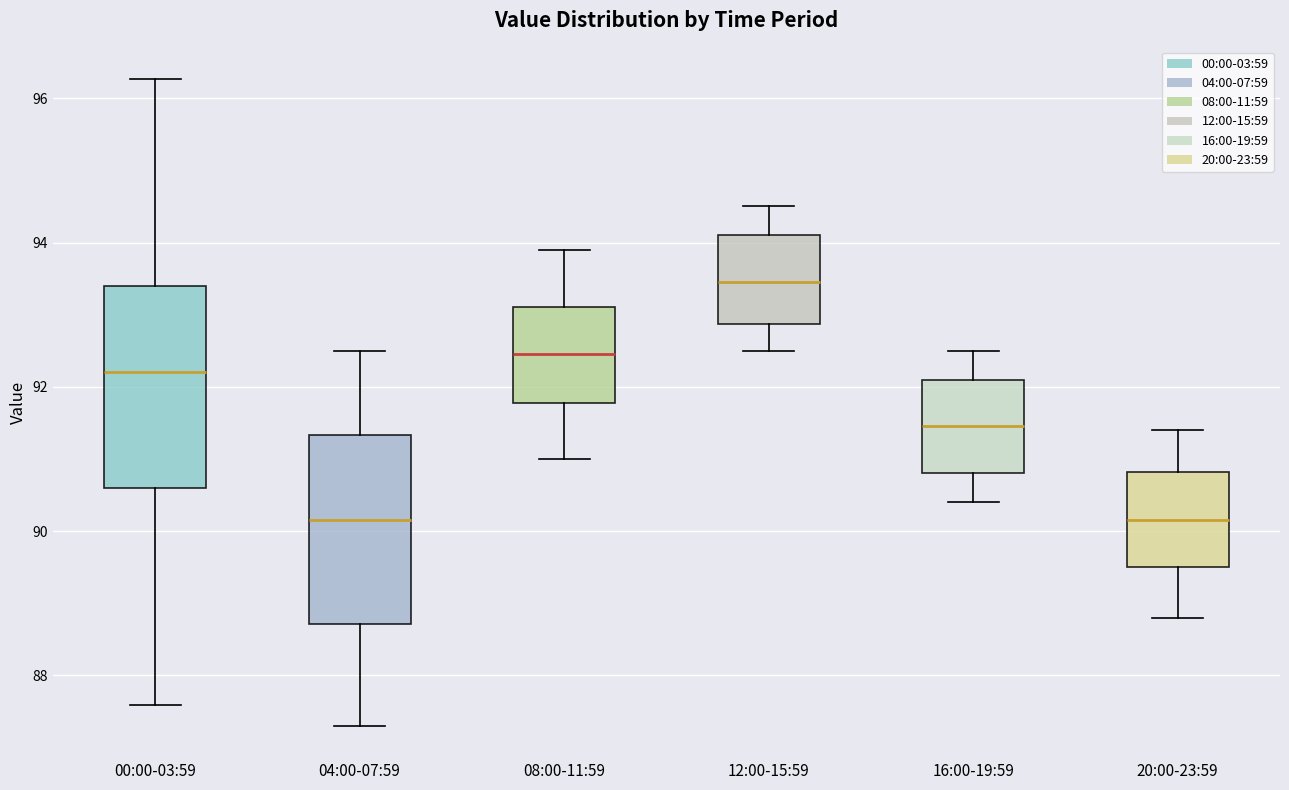

Where does the upper whisker of the box for 12:00-15:59 end on the y-axis? The values are not printed on the chart, so give them approximately, as read against the axis.

94.6